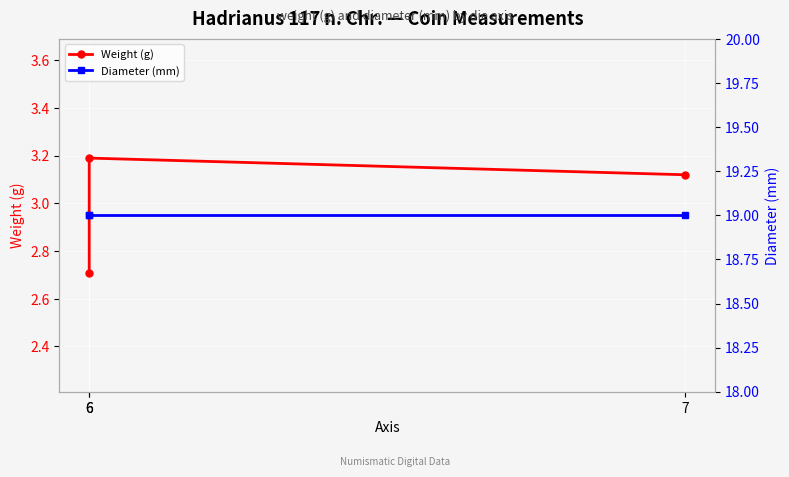

At which category is the sum across all series the highest?

6